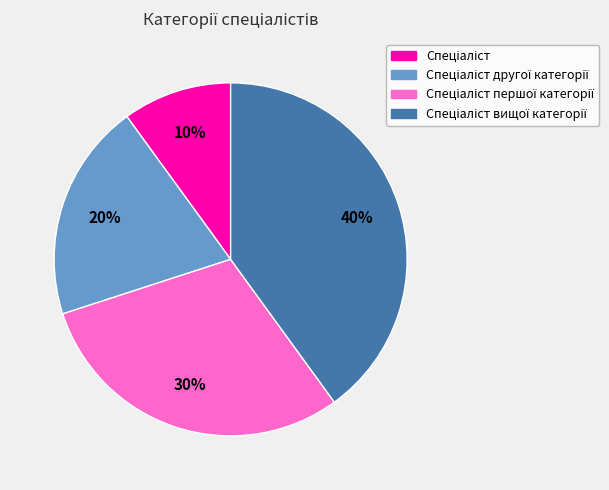

To the nearest percent, what is the average slice percentage?

25%